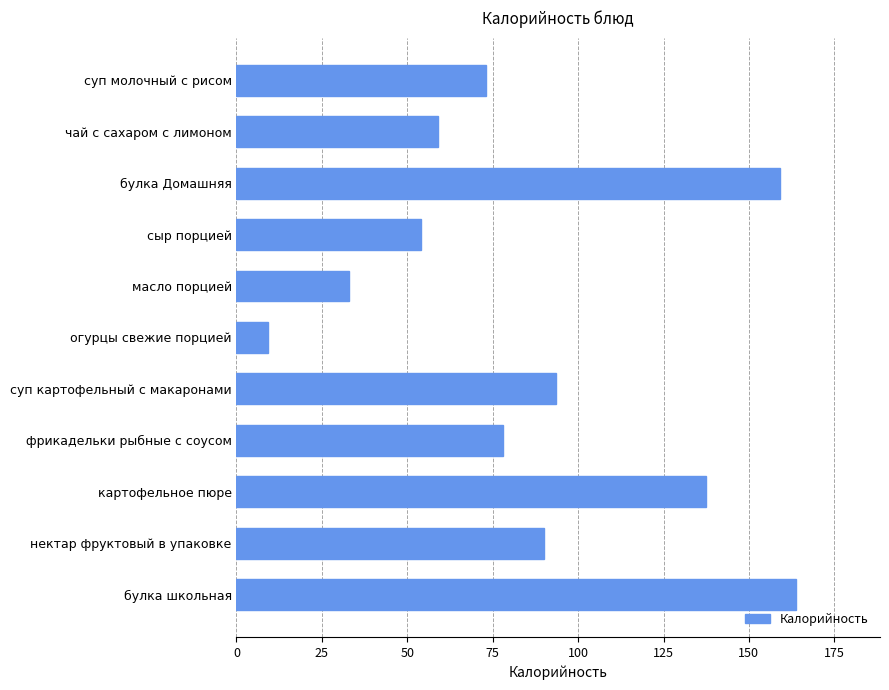

Reading top to bottom, extract all data points from this chart.

суп молочный с рисом=73.0	чай с сахаром с лимоном=58.9	булка Домашняя=159.0	сыр порцией=54.0	масло порцией=33.0	огурцы свежие порцией=9.3	суп картофельный с макаронами=93.6	фрикадельки рыбные с соусом=78.0	картофельное пюре=137.3	нектар фруктовый в упаковке=90.0	булка школьная=163.8